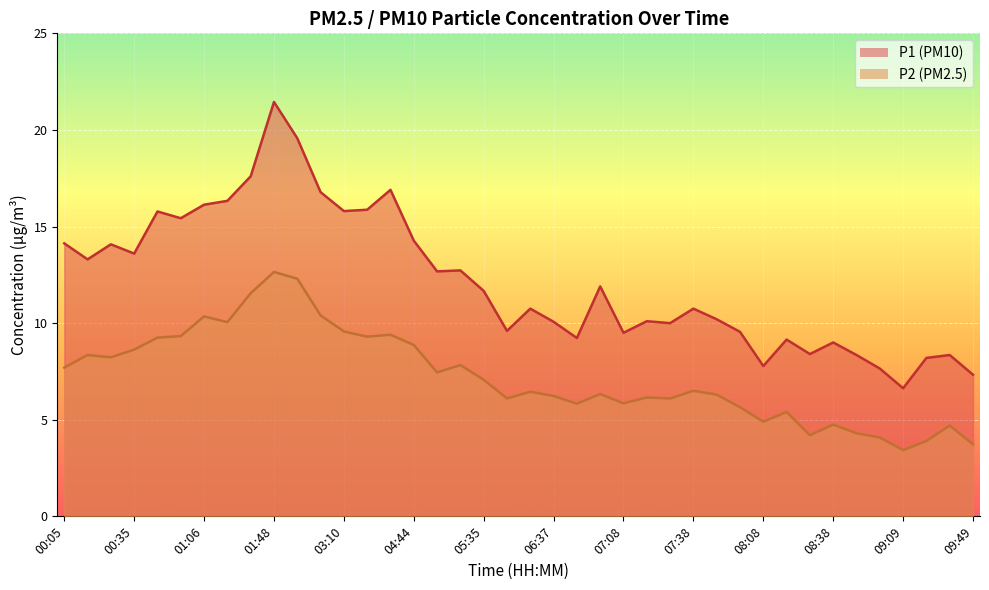

Does the chart display data point markers on the line(s)?

No